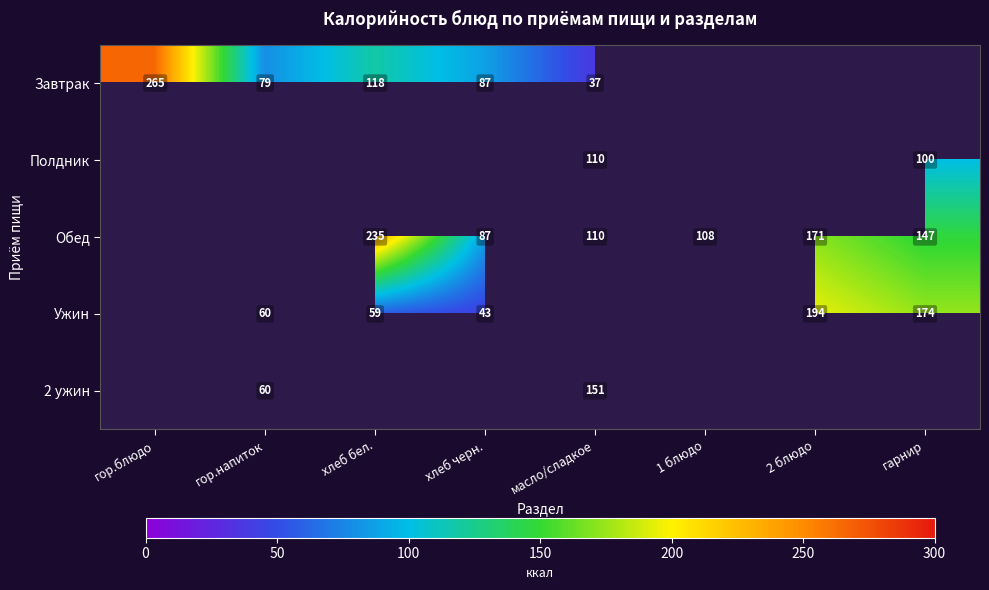

The Обед series shows 67 at хлеб бел.. True or false?

False